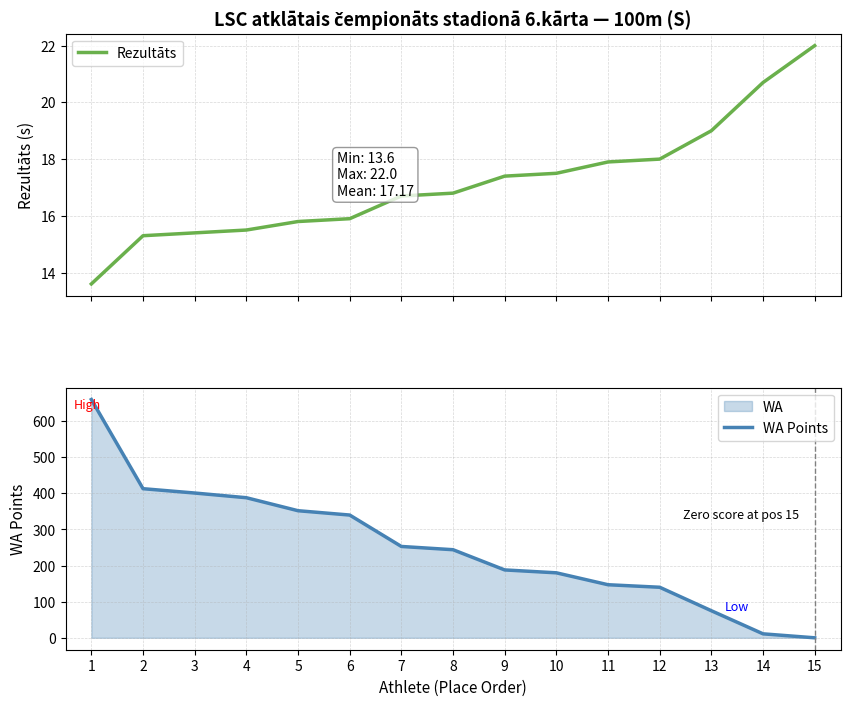

At which label is Rezultāts closest to 17?

8